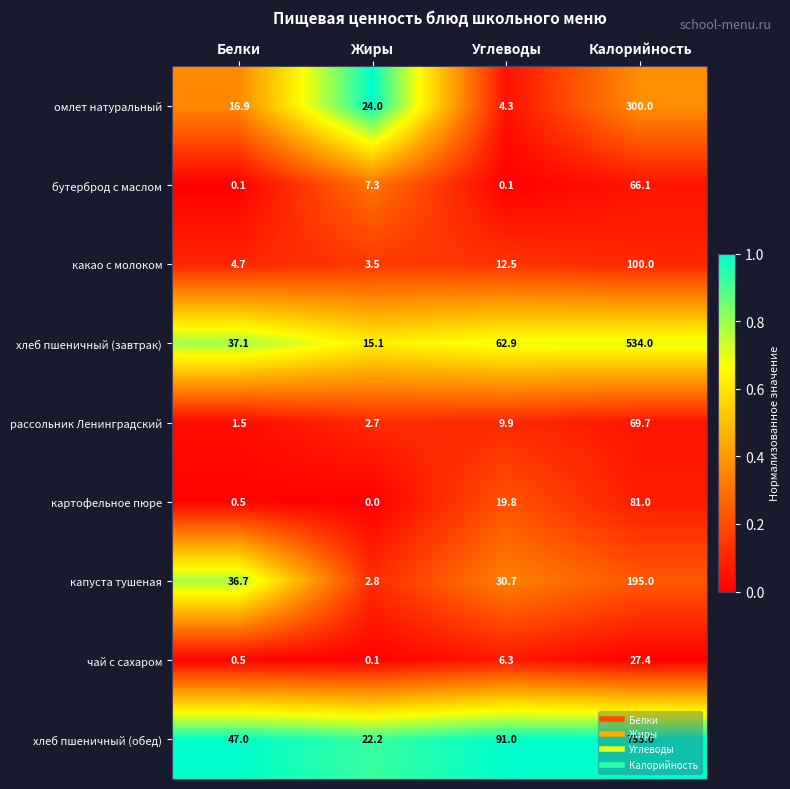

What is the greatest value displayed?

753.0